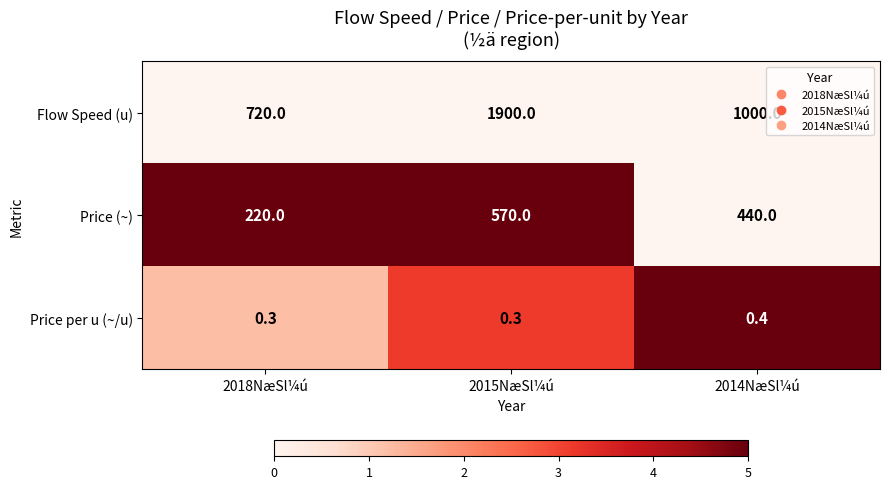

Between 2015NæSl¼ú and 2014NæSl¼ú, which series saw the biggest shift?

Flow Speed (u)